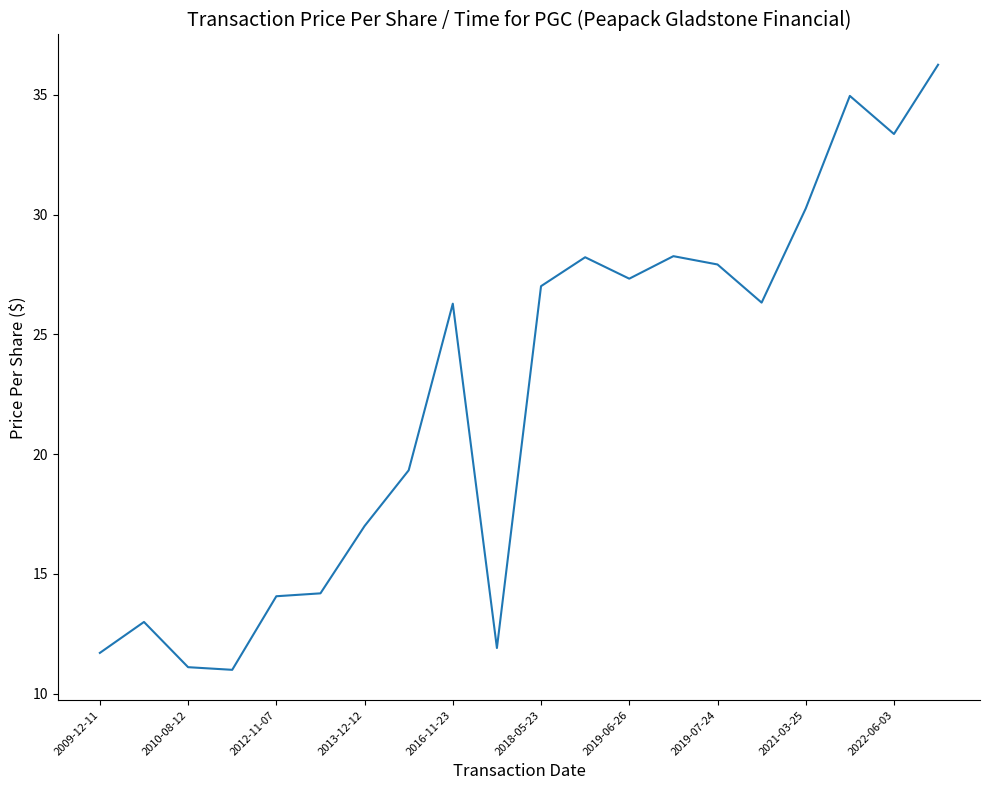

What is the smallest value displayed?

11.0